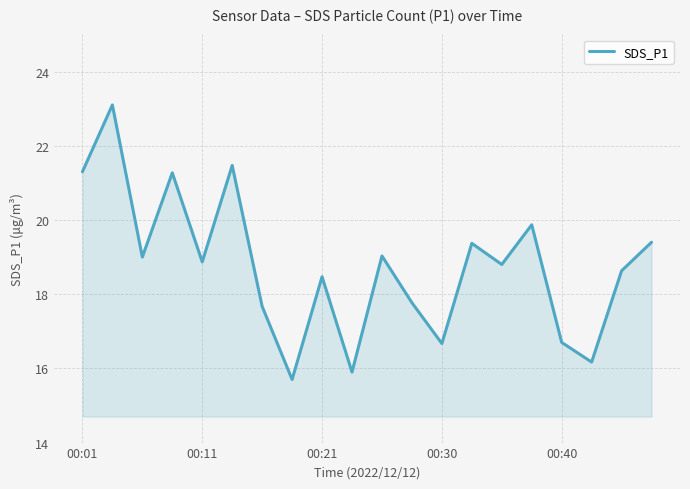

Reading right to left, what are all the values shown in this chart?

19.4	18.6	16.2	16.7	19.9	18.8	19.4	16.7	17.8	19.0	15.9	18.5	15.7	17.7	21.5	18.9	21.3	19.0	23.1	21.3